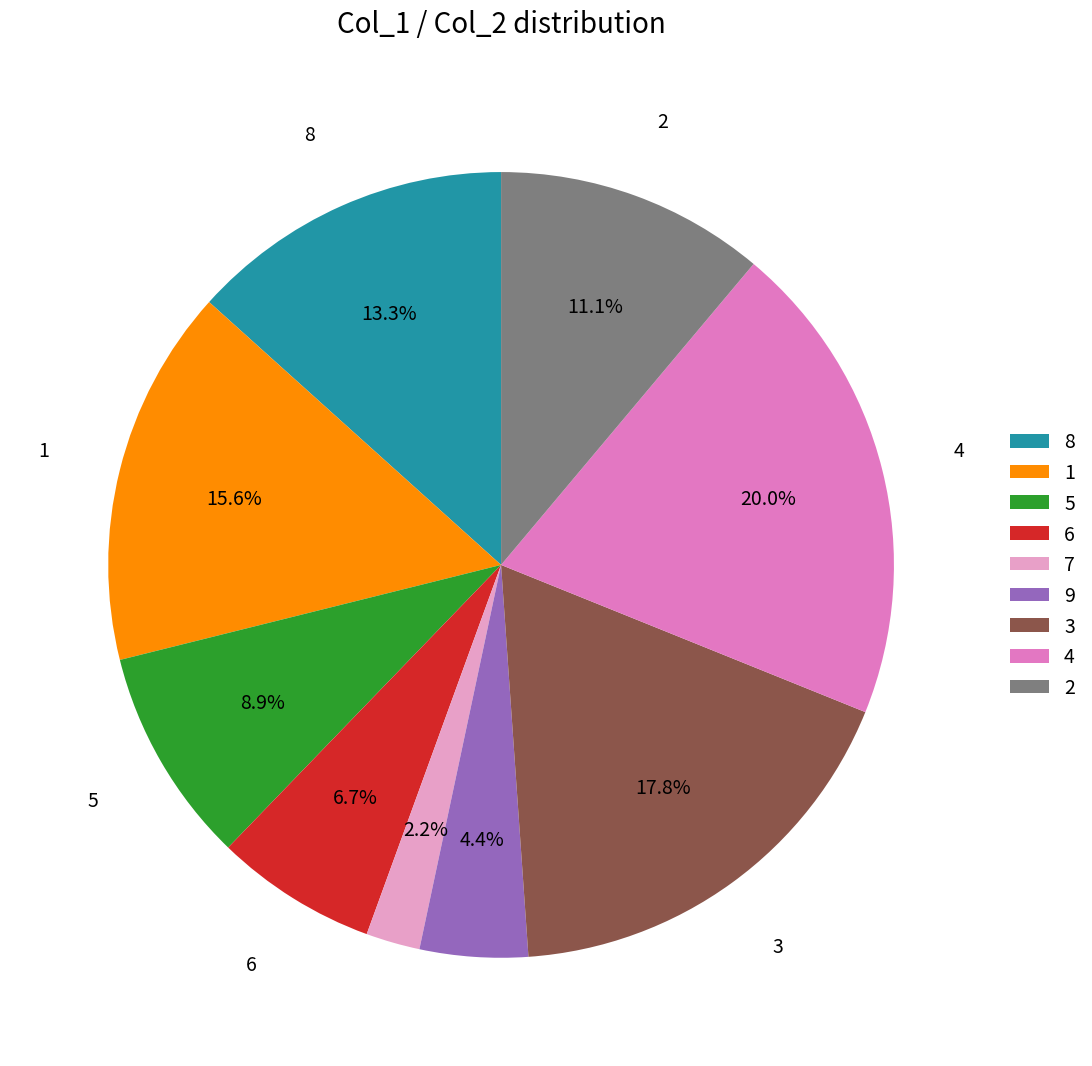

True or false: 7 accounts for 2% of the total.

True